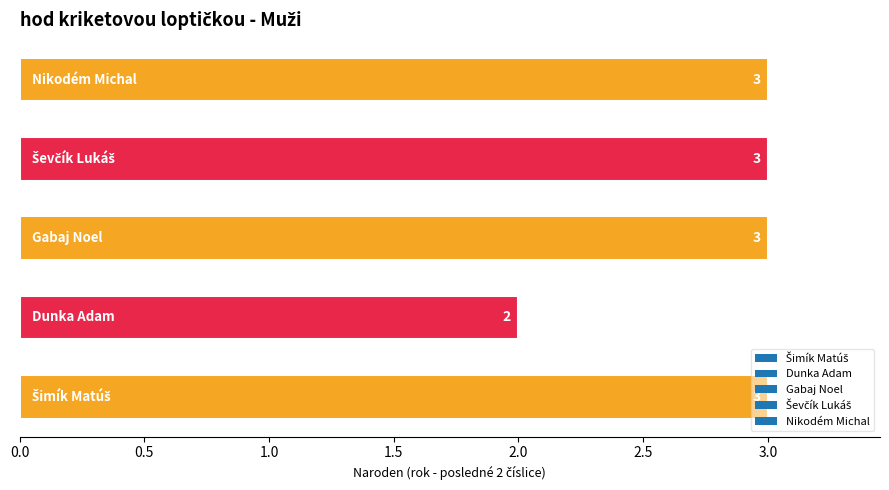

What is the average value?

3